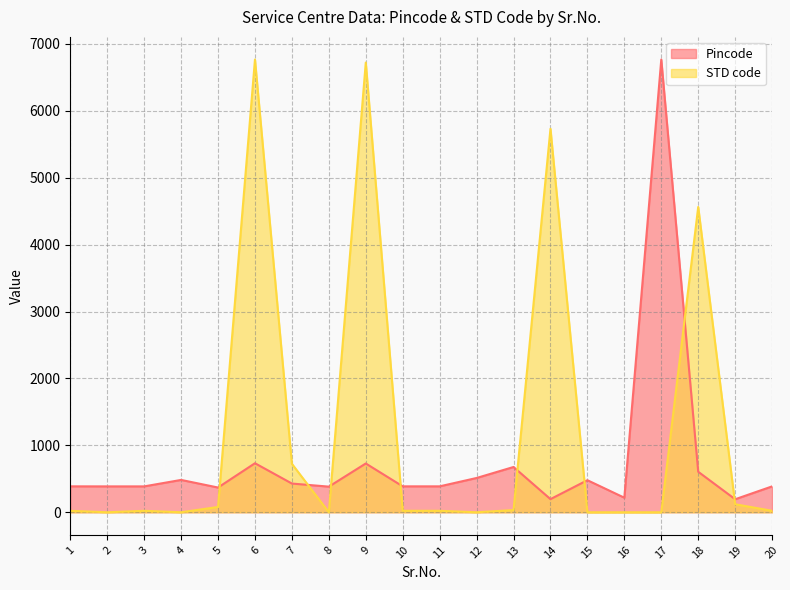

Is the value of Pincode at 14 greater than the value of STD code at 17?

Yes